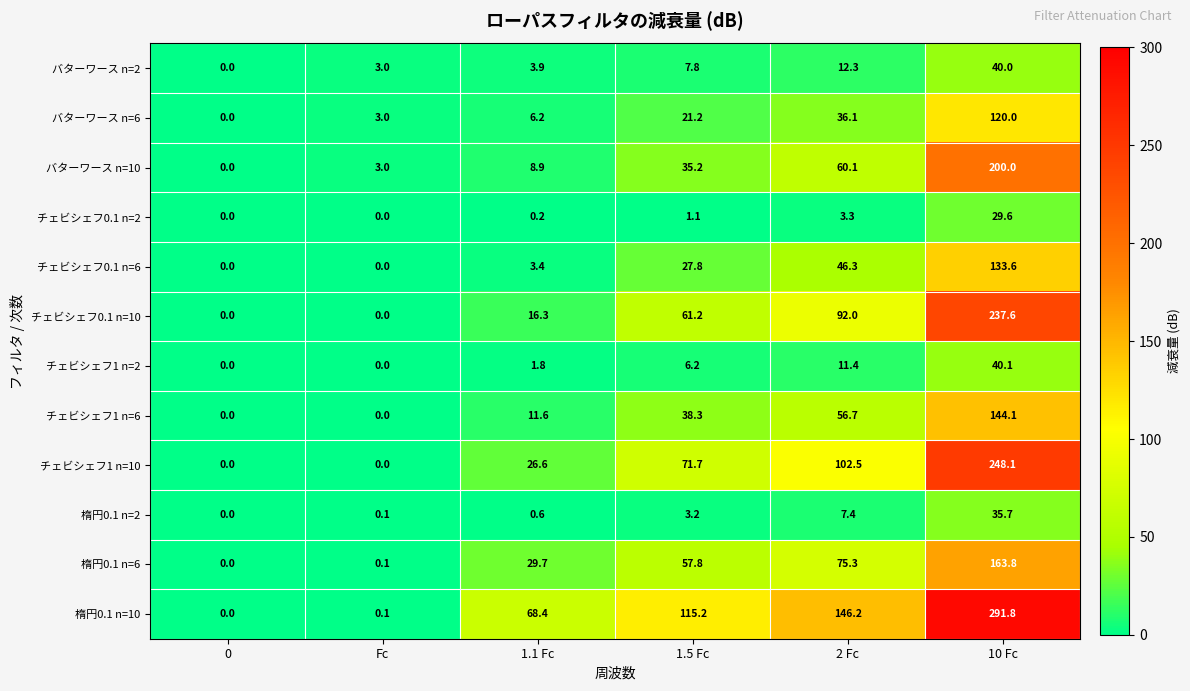

Which series has the largest range (max minus min)?

楕円0.1 n=10